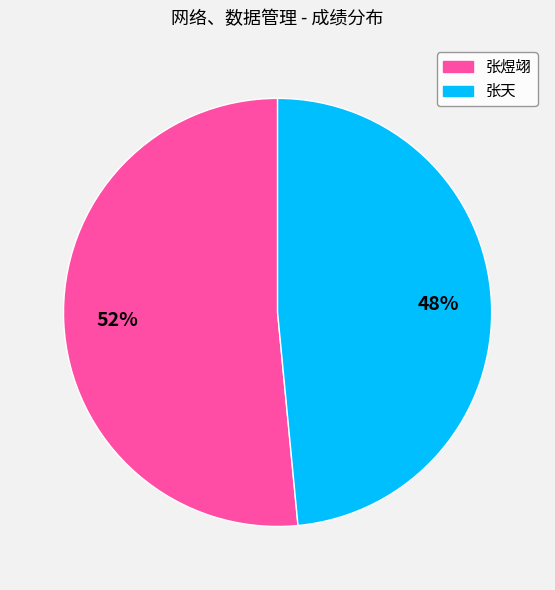

Which slice represents more than half of the pie?

张煜翊